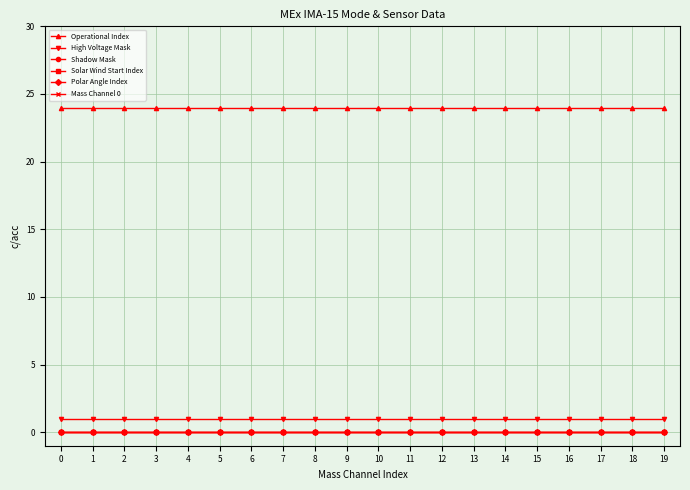

Reading left to right, what are all the values shown in this chart?

Operational Index: 0=24	1=24	2=24	3=24	4=24	5=24	6=24	7=24	8=24	9=24	10=24	11=24	12=24	13=24	14=24	15=24	16=24	17=24	18=24	19=24
High Voltage Mask: 0=1	1=1	2=1	3=1	4=1	5=1	6=1	7=1	8=1	9=1	10=1	11=1	12=1	13=1	14=1	15=1	16=1	17=1	18=1	19=1
Shadow Mask: 0=0	1=0	2=0	3=0	4=0	5=0	6=0	7=0	8=0	9=0	10=0	11=0	12=0	13=0	14=0	15=0	16=0	17=0	18=0	19=0
Solar Wind Start Index: 0=0	1=0	2=0	3=0	4=0	5=0	6=0	7=0	8=0	9=0	10=0	11=0	12=0	13=0	14=0	15=0	16=0	17=0	18=0	19=0
Polar Angle Index: 0=0	1=0	2=0	3=0	4=0	5=0	6=0	7=0	8=0	9=0	10=0	11=0	12=0	13=0	14=0	15=0	16=0	17=0	18=0	19=0
Mass Channel 0: 0=0	1=0	2=0	3=0	4=0	5=0	6=0	7=0	8=0	9=0	10=0	11=0	12=0	13=0	14=0	15=0	16=0	17=0	18=0	19=0